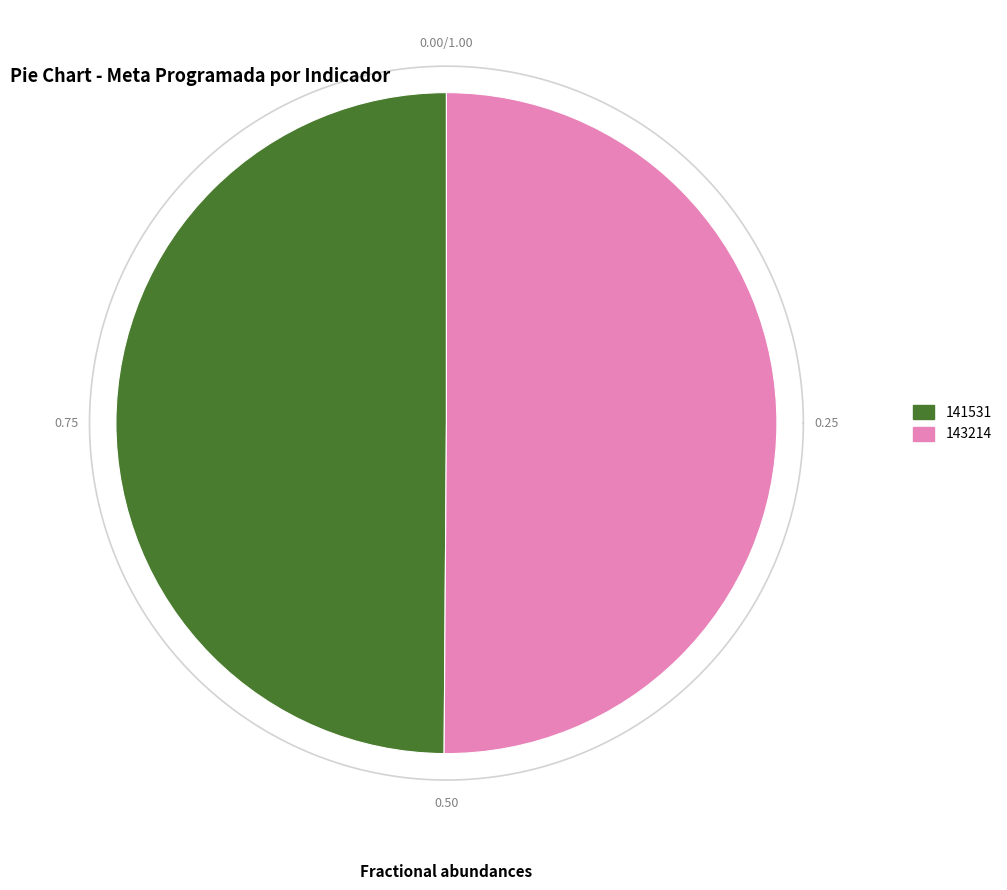

What is the majority slice?

143214